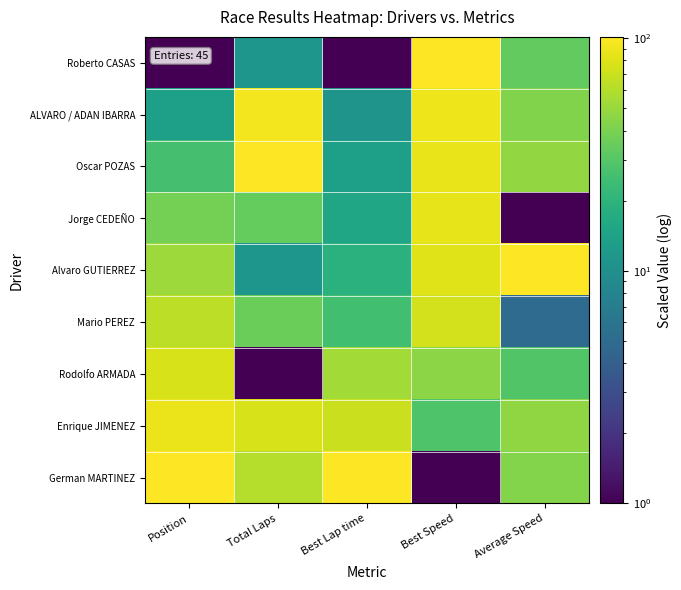

What is the maximum value shown in the chart?

101.0